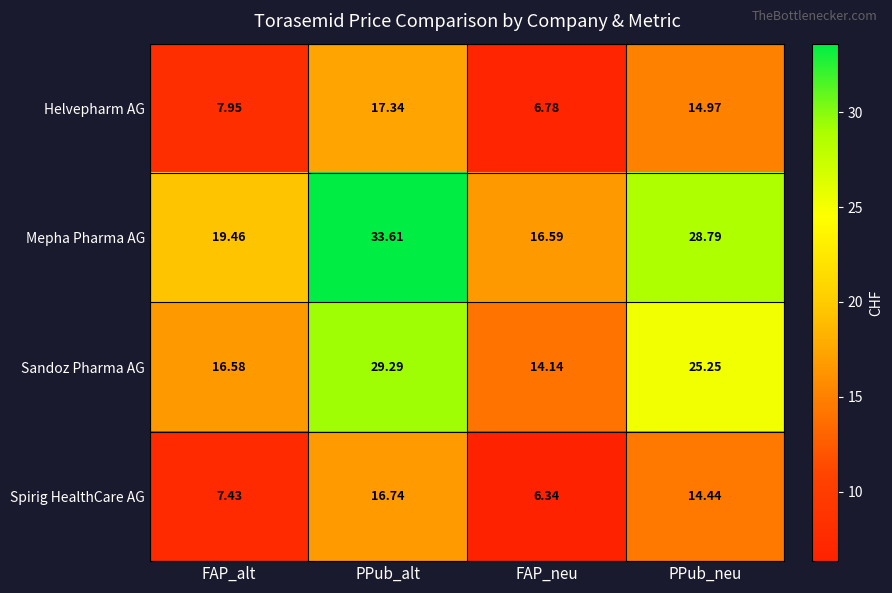

Which category has the lowest value in the Sandoz Pharma AG series?

FAP_neu